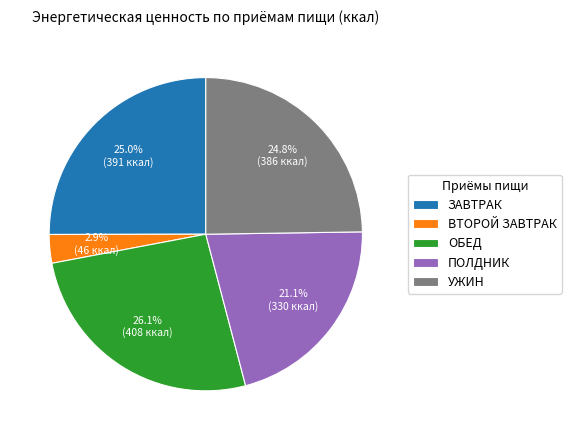

True or false: ВТОРОЙ ЗАВТРАК accounts for 9% of the total.

False